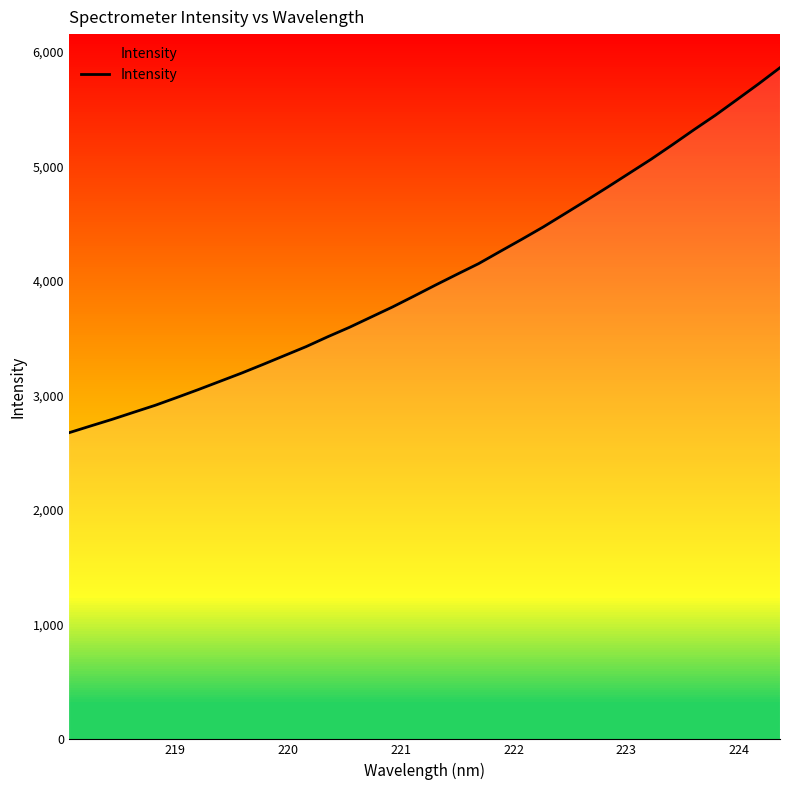

What is the maximum value shown in the chart?

5859.5